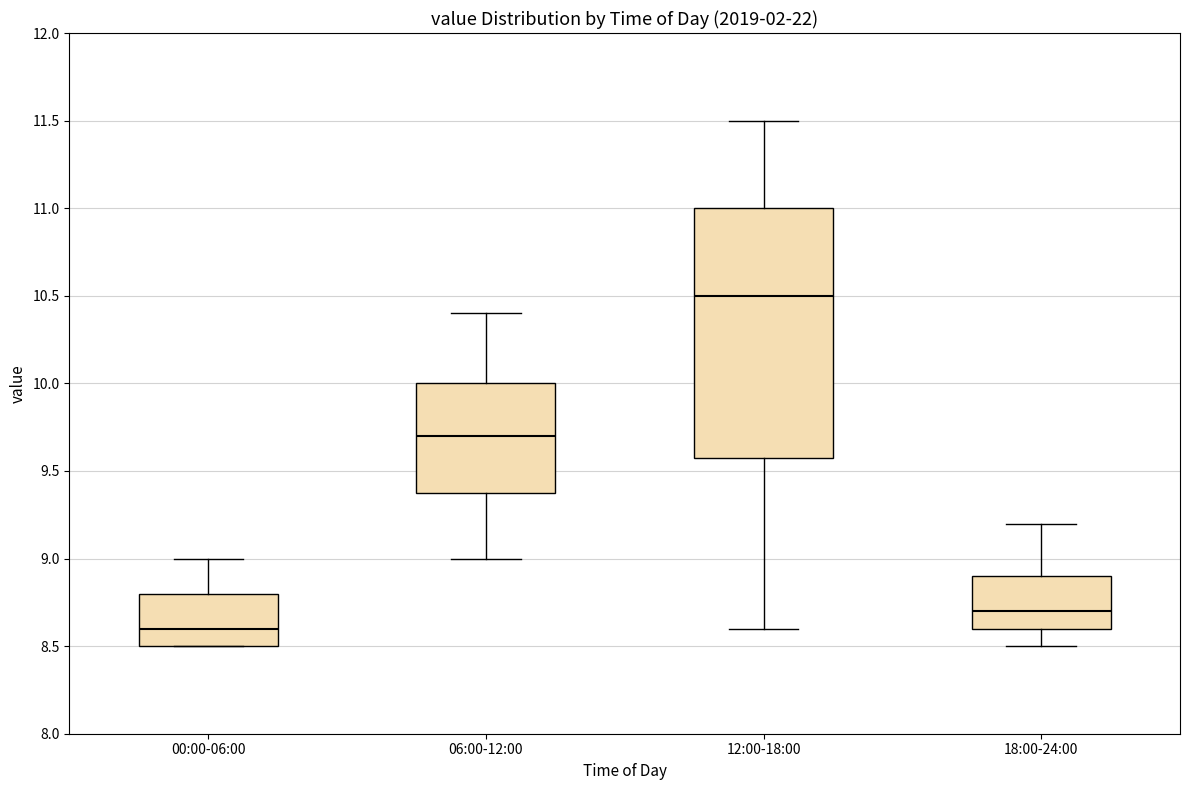

Reading left to right, read every box against the y-axis: the position of its median line, the range the box covers, and the ends of its whiskers. The values are not printed on the chart, so give them approximately, as read against the axis.

00:00-06:00: median 8.6, box 8.5 to 8.8, whiskers 8.5 to 9.0
06:00-12:00: median 9.7, box 9.4 to 10.0, whiskers 9.0 to 10.4
12:00-18:00: median 10.5, box 9.6 to 11.0, whiskers 8.6 to 11.5
18:00-24:00: median 8.7, box 8.6 to 8.9, whiskers 8.5 to 9.2